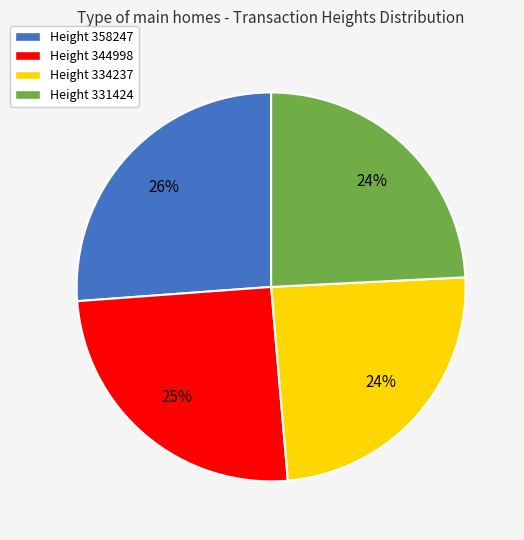

How many slices are in this pie chart?

4